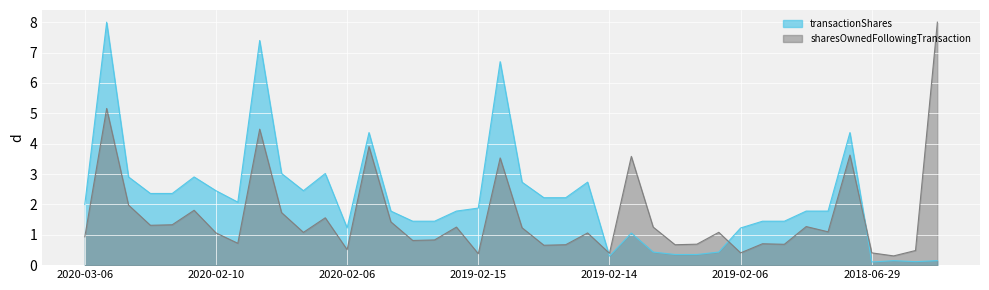

What is the total value across all series at 2020-02-06?

1.7